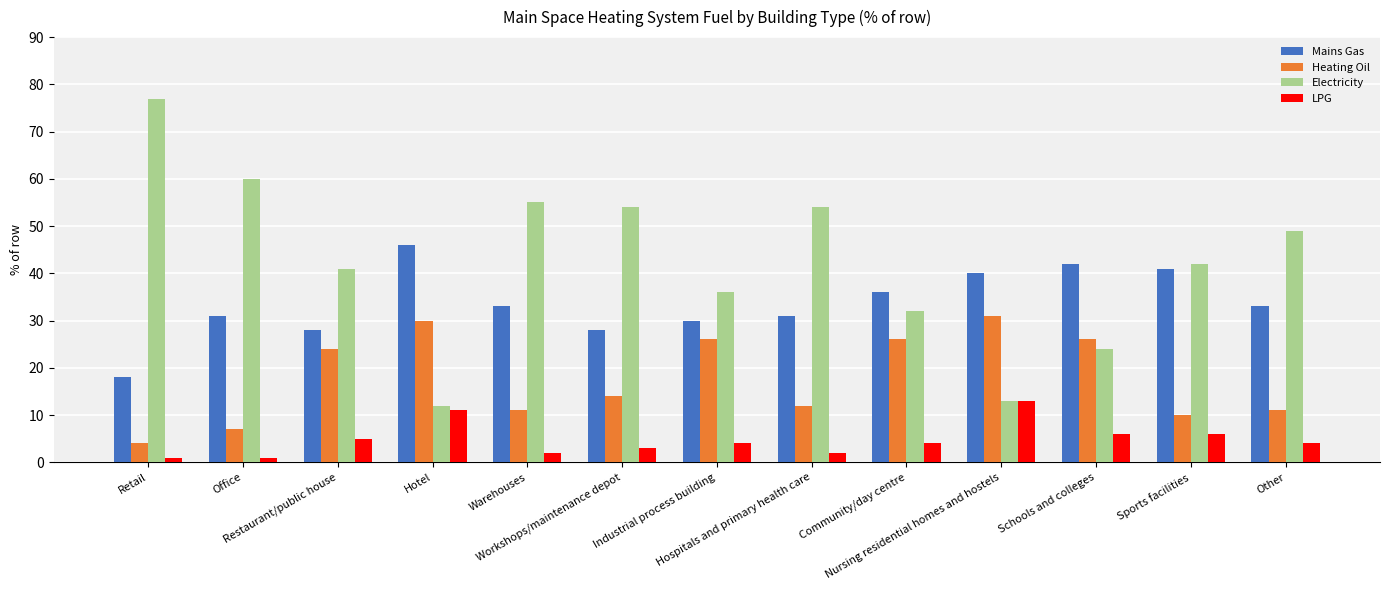

What is the label of the 12th bar from the right?

Office